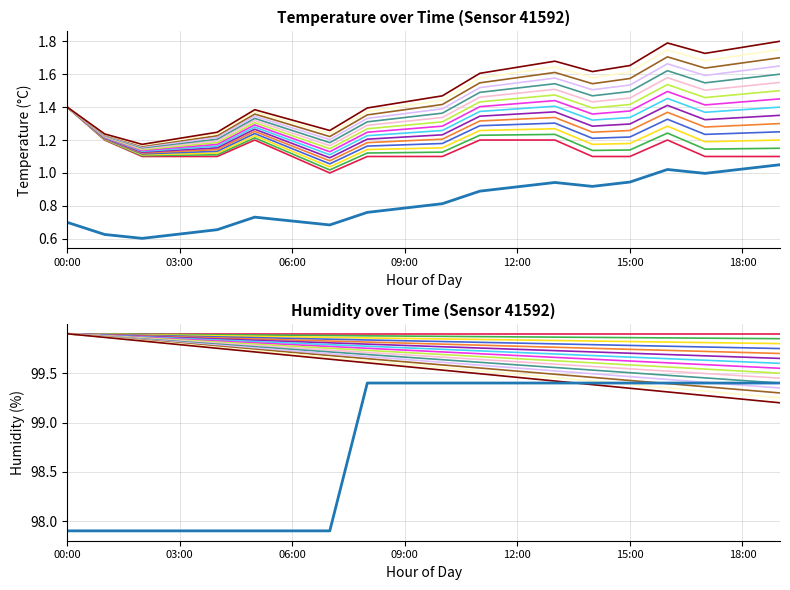

True or false: T+0 has a value of 1.1 at 06:00.

True